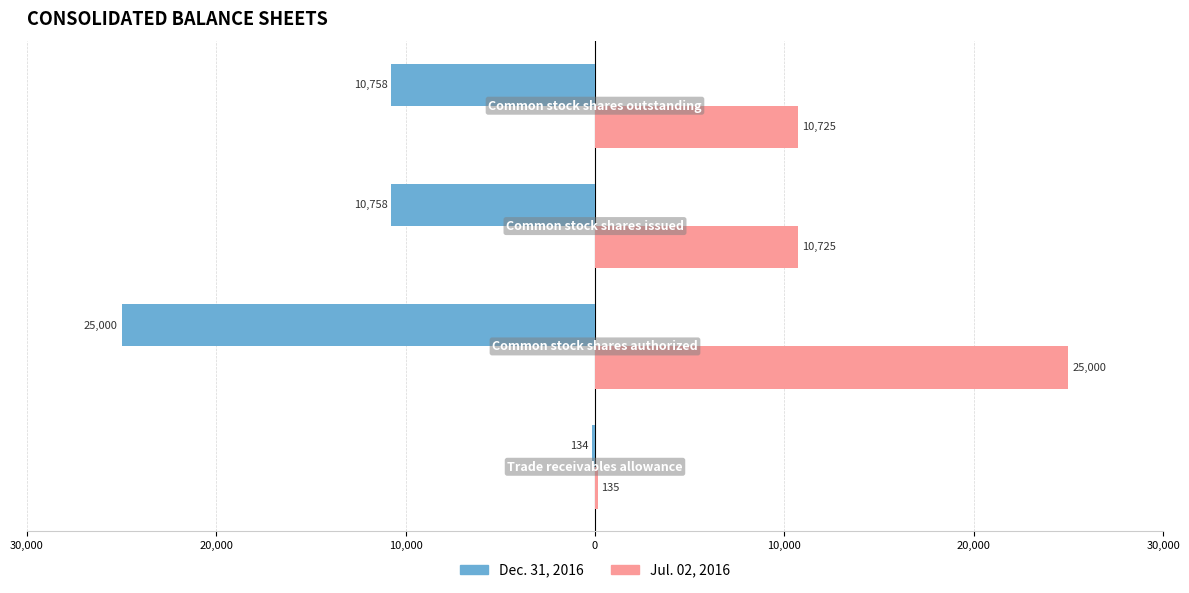

Count the Dec. 31, 2016 values in the range -10758 to -134.

3